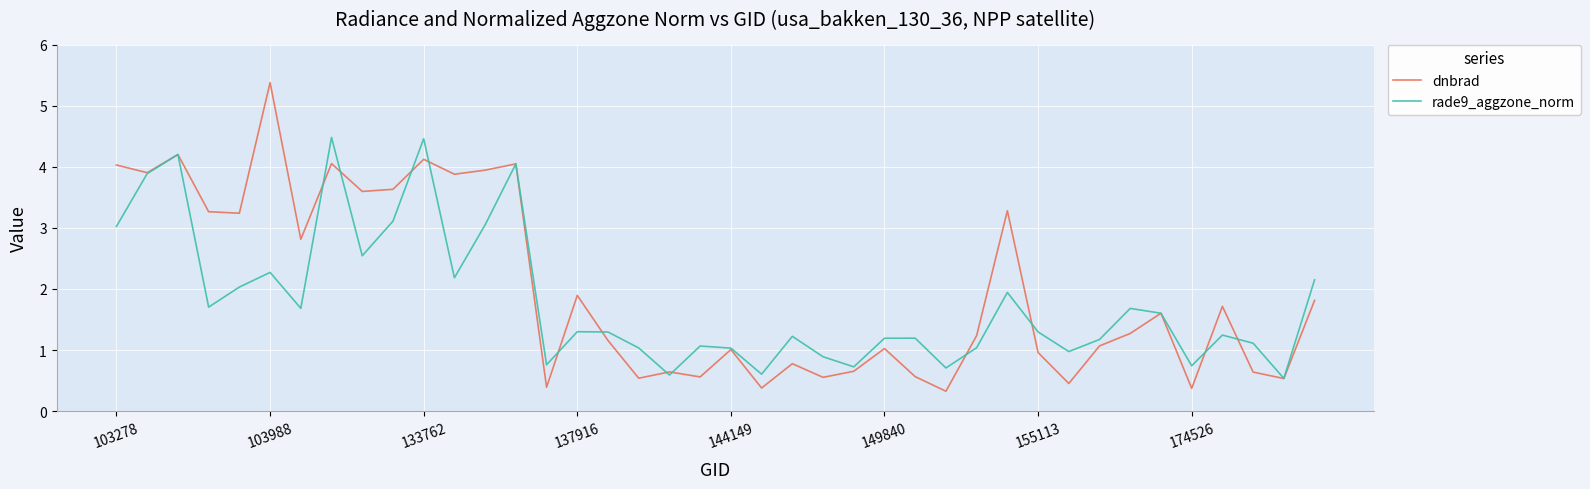

What is the greatest value displayed?

5.4